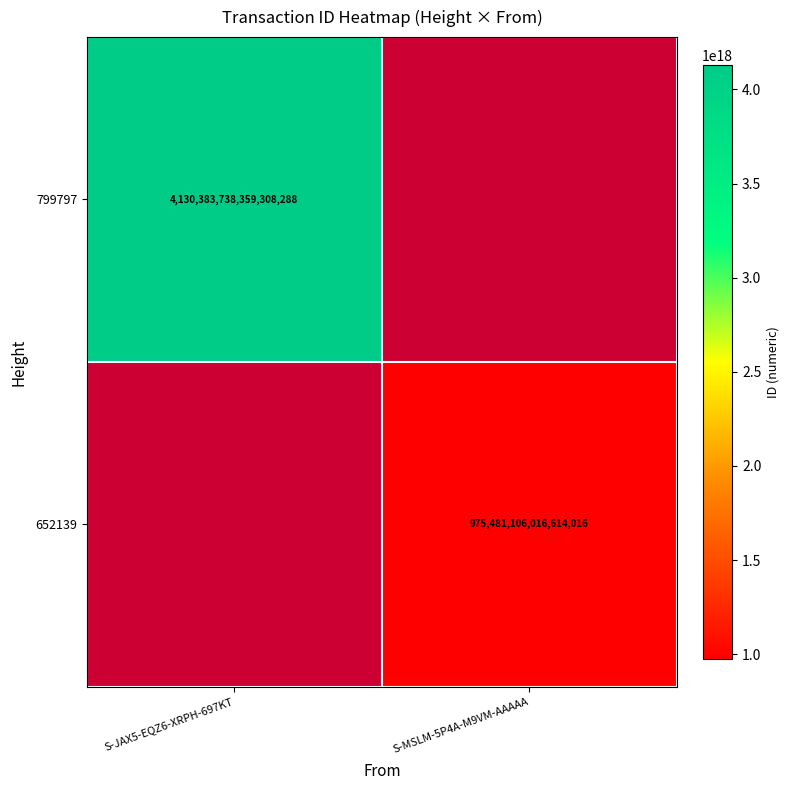

Is the value of 799797 at S-JAX5-EQZ6-XRPH-697KT greater than the value of 652139 at S-MSLM-5P4A-M9VM-AAAAA?

Yes